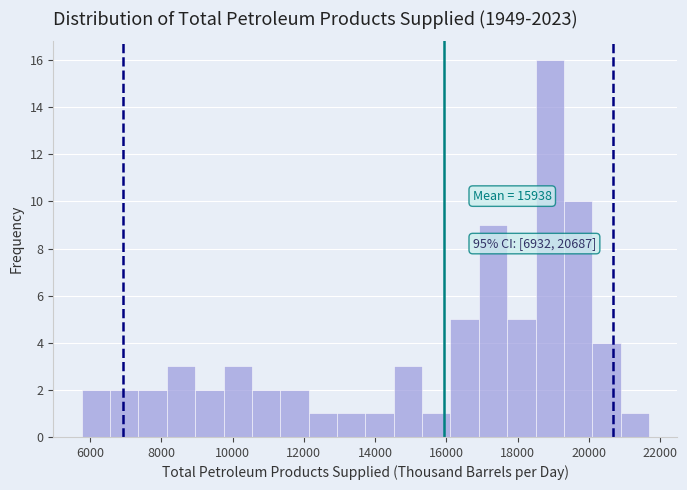

Read against the x-axis, roughly where is the centre of the tallest bar?

18800